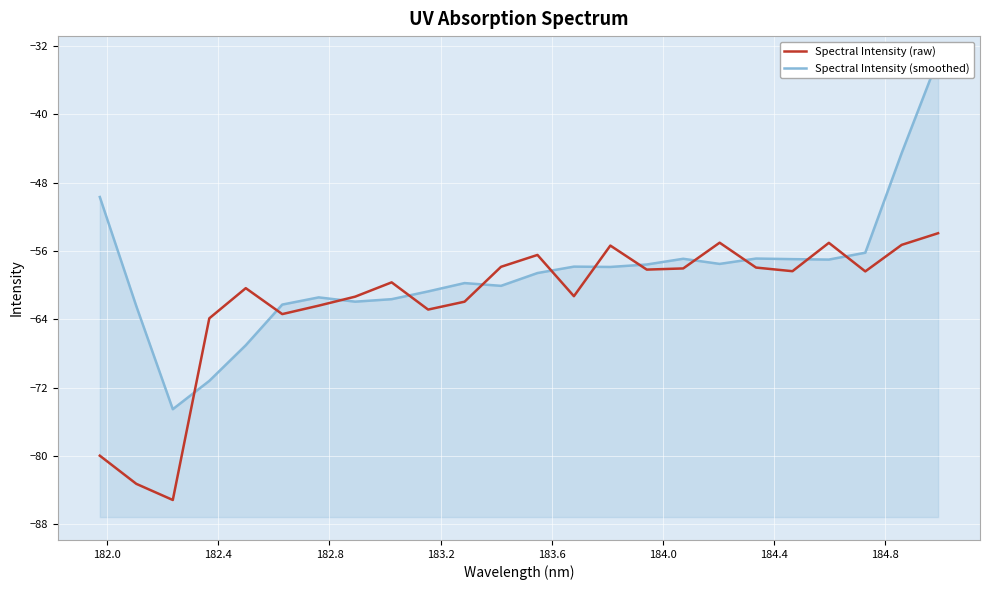

True or false: Spectral Intensity (smoothed) and Spectral Intensity (raw) cross at least once.

True